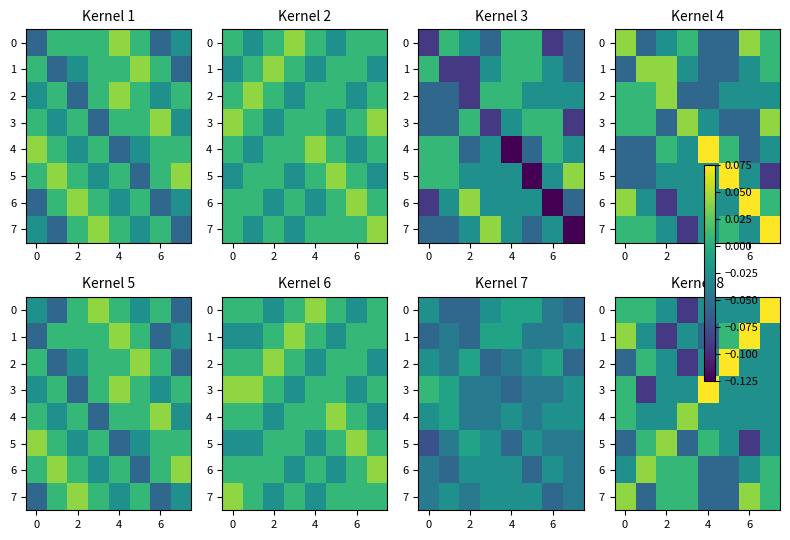

How many positive values does the 5 series have?

3